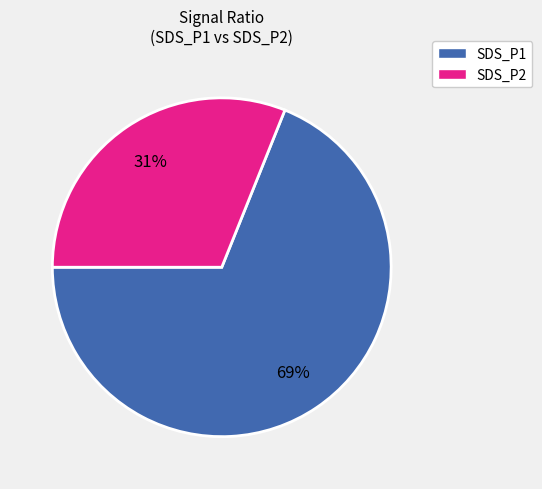

Does any single category account for the majority?

Yes